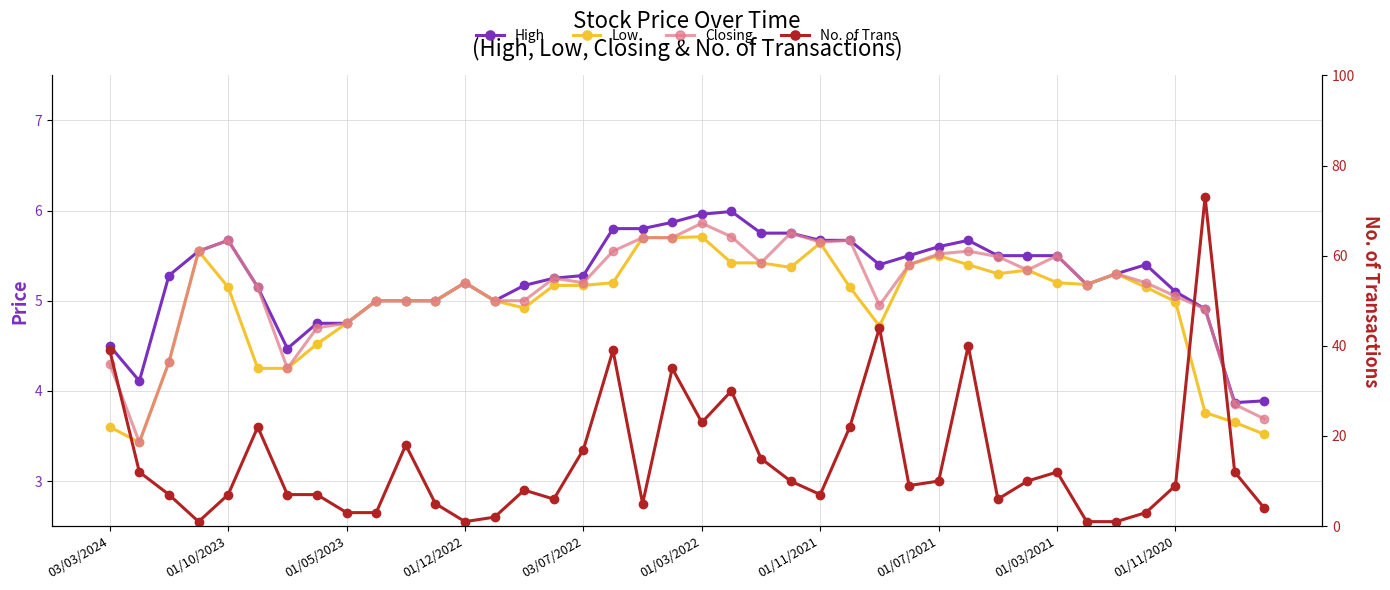

Which series ends up on top after the final intersection of No. of Trans and Closing?

No. of Trans